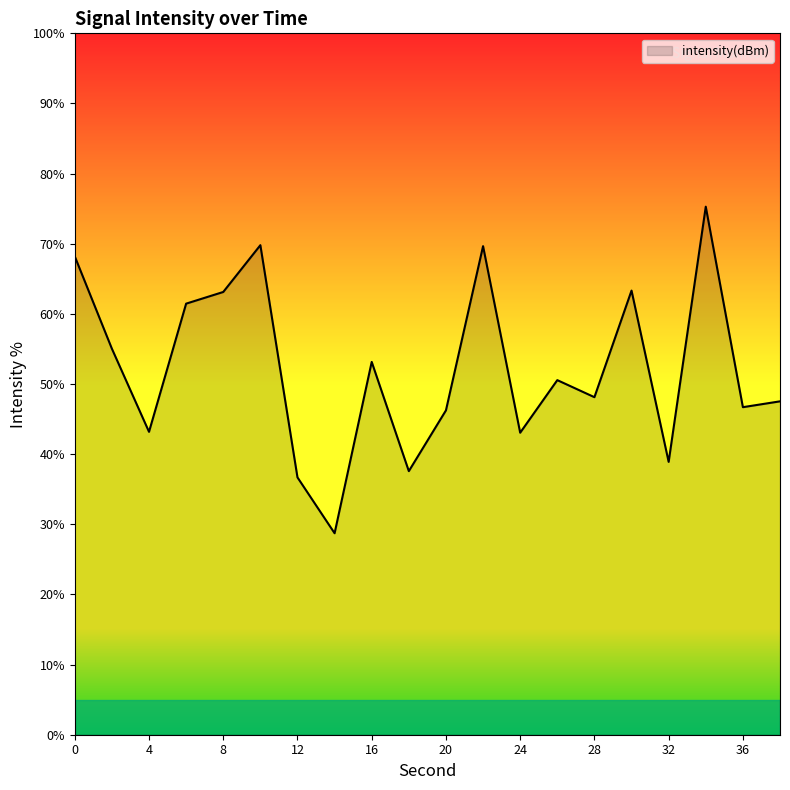

What is the maximum value shown in the chart?

75.3